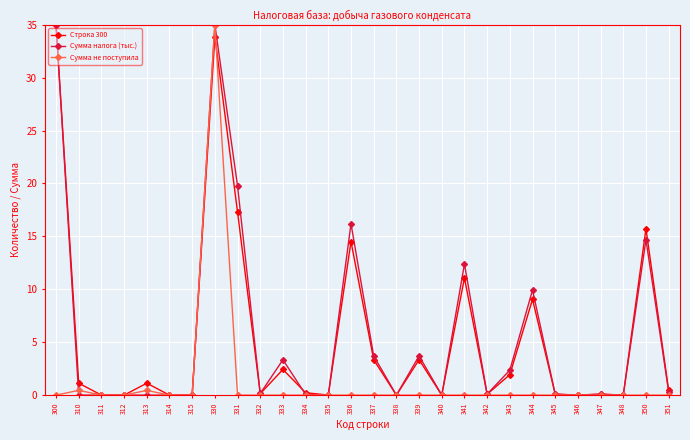

At which category is the sum across all series the highest?

330